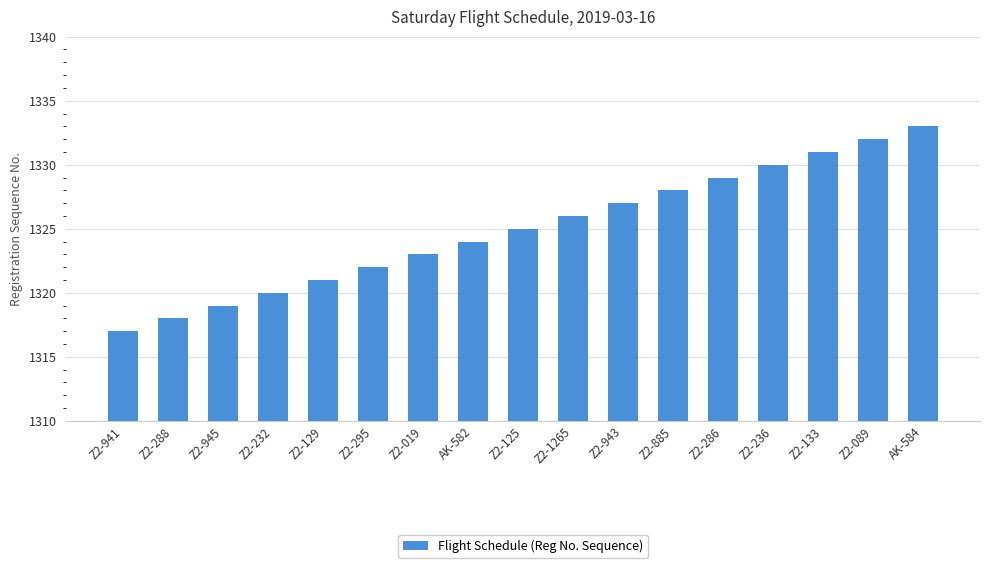

Rank the categories by value from lowest to highest.

Z2-941, Z2-288, Z2-945, Z2-232, Z2-129, Z2-295, Z2-019, AK-582, Z2-125, Z2-1265, Z2-943, Z2-885, Z2-286, Z2-236, Z2-133, Z2-089, AK-584